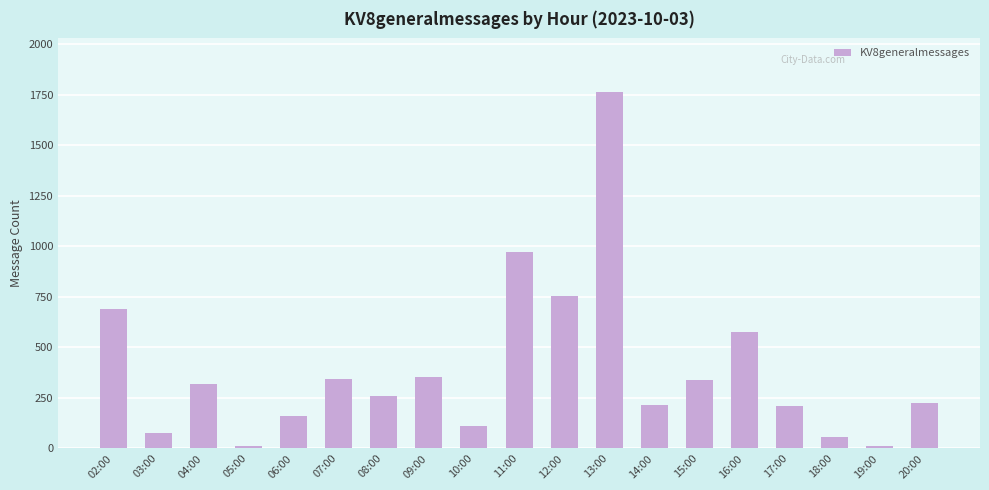

True or false: the data shows 12 at 19:00.

True